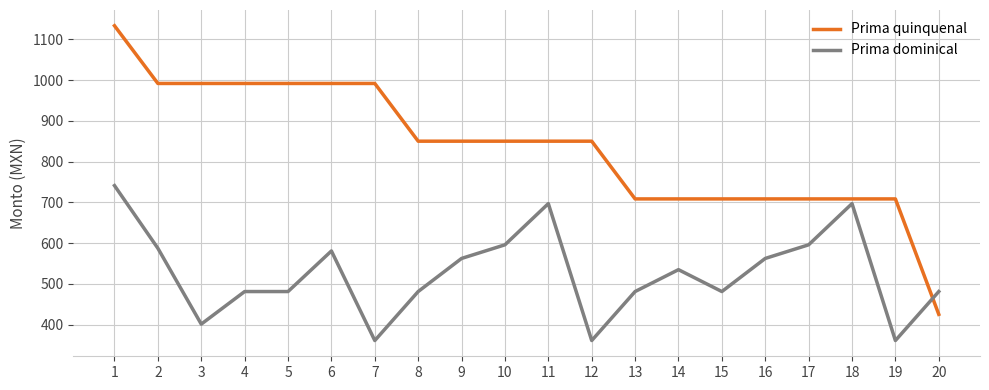

List the series in order of their peak value, lowest first.

Prima dominical, Prima quinquenal